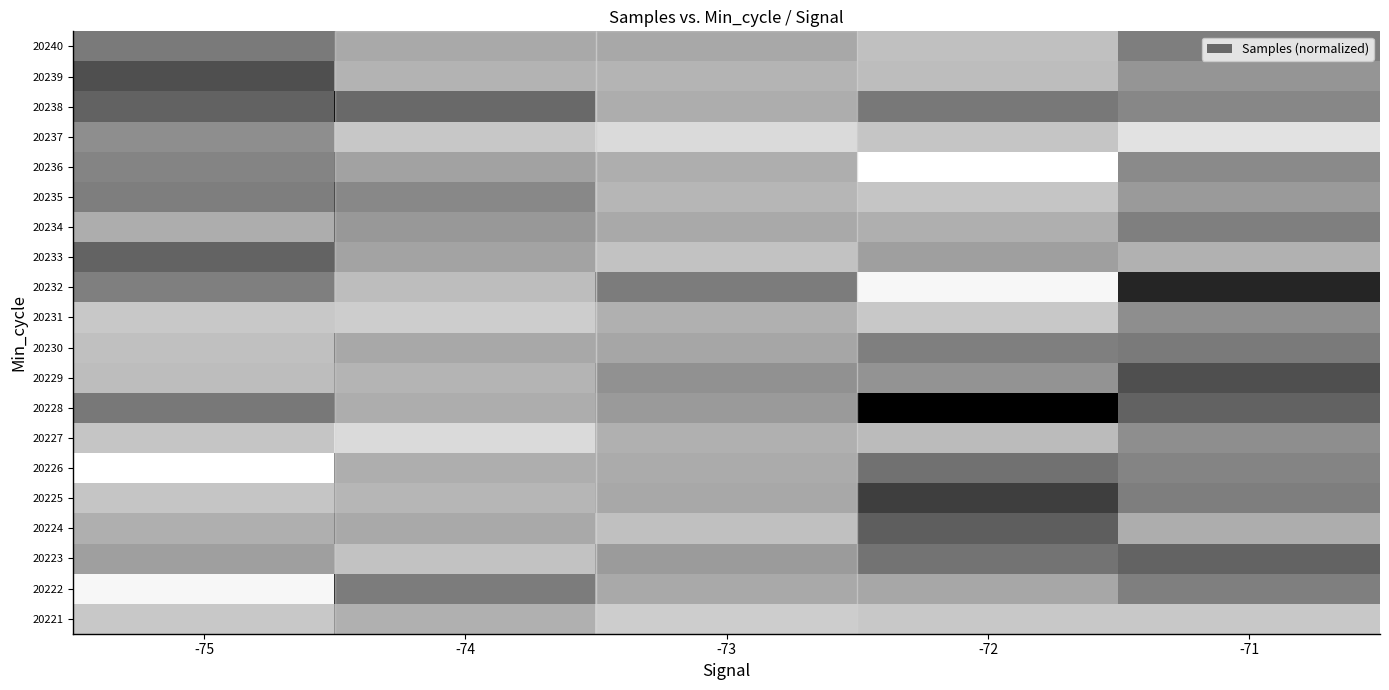

Reading left to right, list all the values displayed in this chart.

20221: -75=0.3	-74=0.5	-73=0.3	-72=0.3	-71=0.3
20222: -75=0.1	-74=0.9	-73=0.6	-72=0.4	-71=0.6
20223: -75=0.5	-74=0.4	-73=0.7	-72=0.6	-71=0.7
20224: -75=0.4	-74=0.6	-73=0.4	-72=0.7	-71=0.4
20225: -75=0.3	-74=0.5	-73=0.6	-72=0.8	-71=0.6
20226: -75=0.0	-74=0.5	-73=0.6	-72=0.6	-71=0.6
20227: -75=0.3	-74=0.2	-73=0.5	-72=0.4	-71=0.5
20228: -75=0.6	-74=0.6	-73=0.7	-72=1.0	-71=0.7
20229: -75=0.4	-74=0.5	-73=0.8	-72=0.5	-71=0.8
20230: -75=0.4	-74=0.6	-73=0.6	-72=0.6	-71=0.6
20231: -75=0.3	-74=0.3	-73=0.5	-72=0.3	-71=0.5
20232: -75=0.6	-74=0.4	-73=0.9	-72=0.1	-71=0.9
20233: -75=0.7	-74=0.6	-73=0.4	-72=0.5	-71=0.4
20234: -75=0.4	-74=0.7	-73=0.6	-72=0.4	-71=0.6
20235: -75=0.6	-74=0.8	-73=0.5	-72=0.3	-71=0.5
20236: -75=0.6	-74=0.6	-73=0.5	-72=0.0	-71=0.5
20237: -75=0.5	-74=0.4	-73=0.2	-72=0.3	-71=0.2
20238: -75=0.7	-74=1.0	-73=0.6	-72=0.6	-71=0.6
20239: -75=0.8	-74=0.5	-73=0.5	-72=0.4	-71=0.5
20240: -75=0.6	-74=0.6	-73=0.6	-72=0.4	-71=0.6